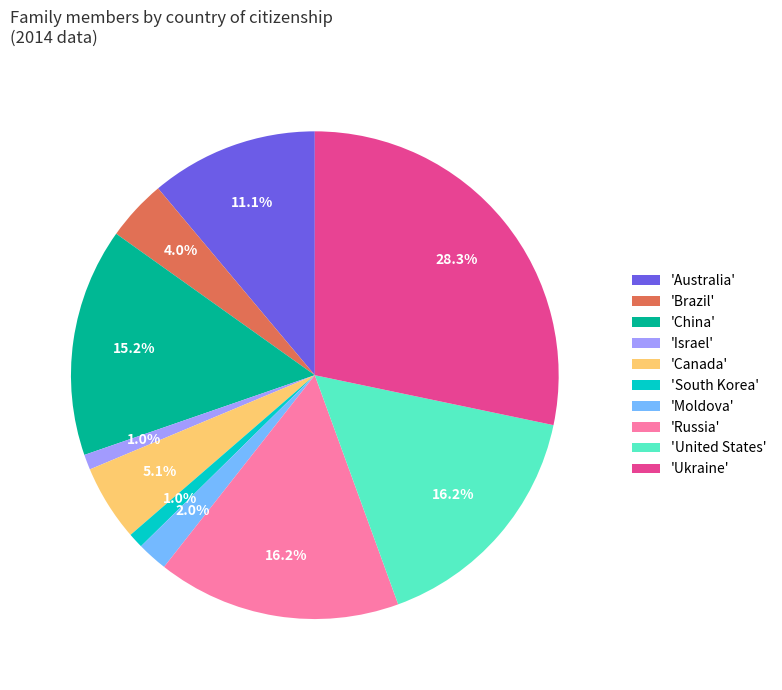

Combined, do 'United States' and 'South Korea' account for over 50%?

No